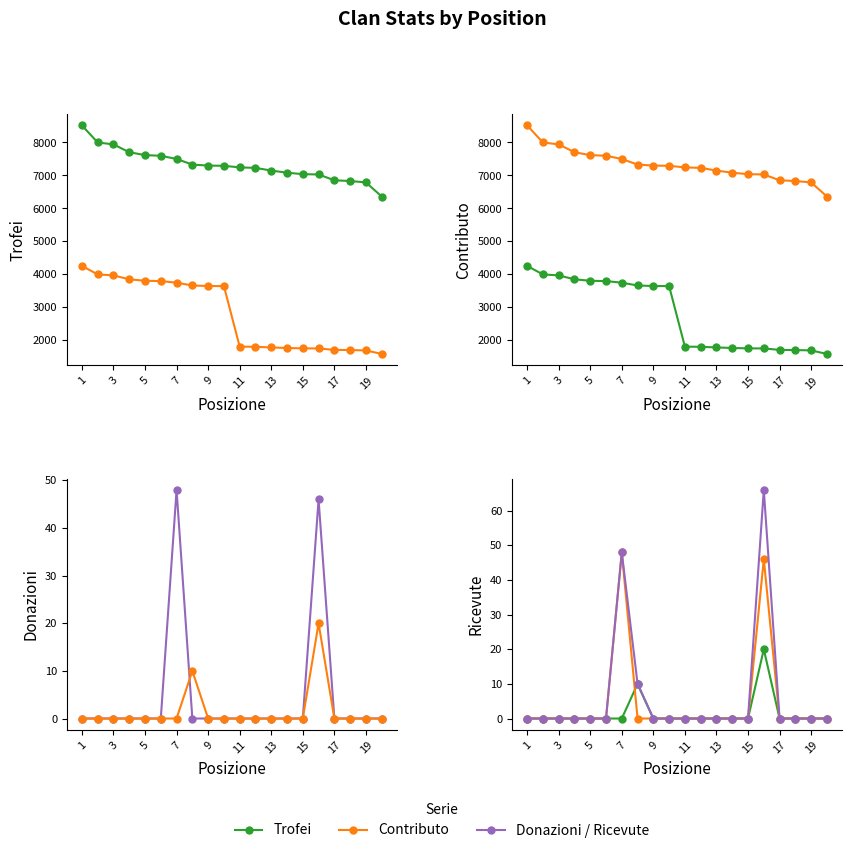

Which series has the largest total across all categories?

Trofei